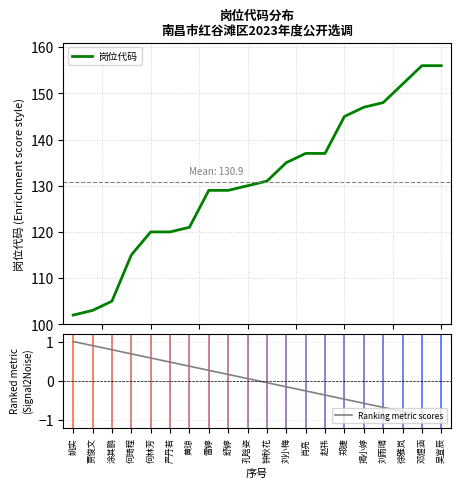

What are all the series names shown in the legend?

岗位代码, Ranking metric scores